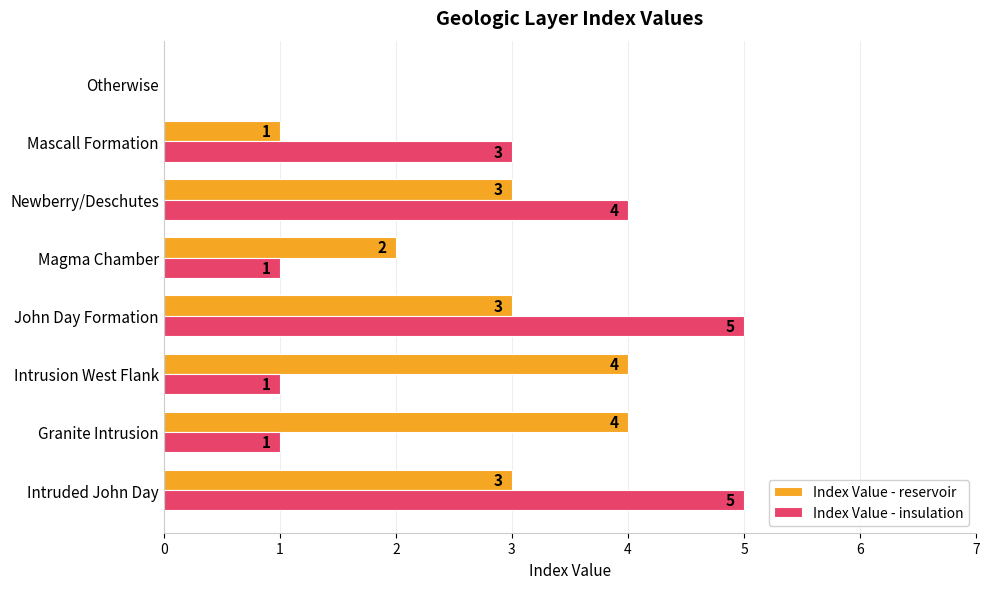

What is the sum of the Index Value - insulation values at Newberry/Deschutes and Mascall Formation?

7